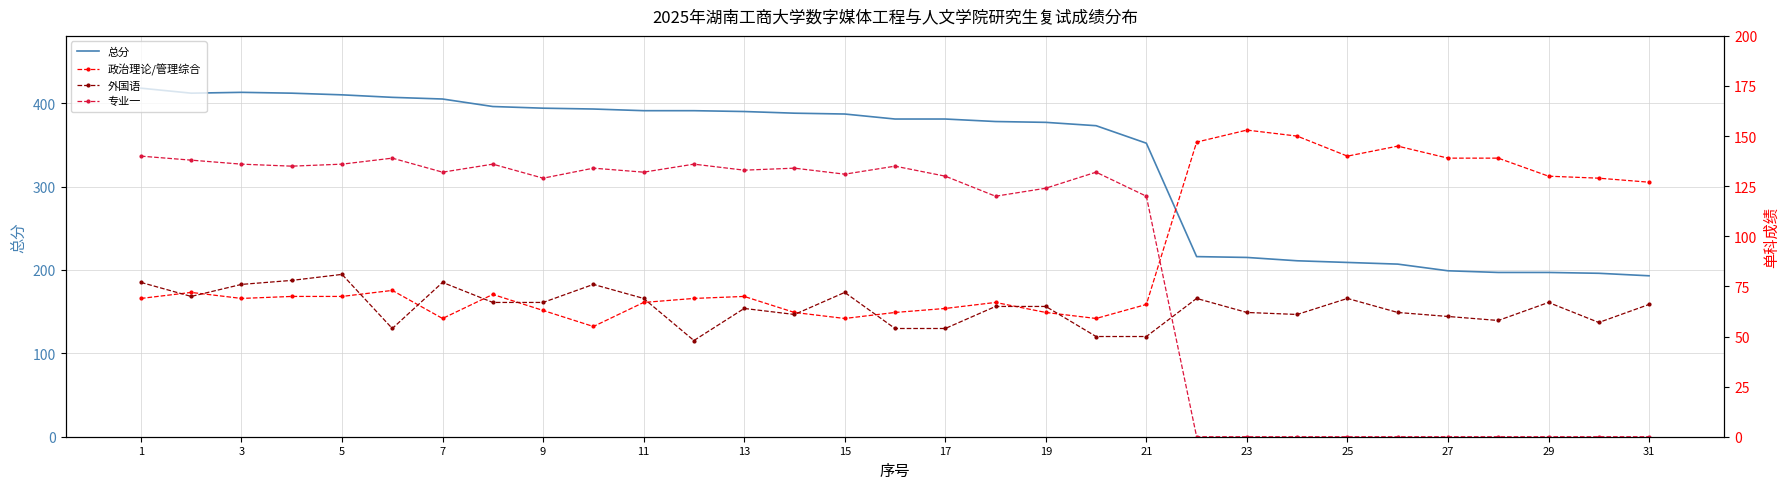

At which label does 总分 reach its peak?

1